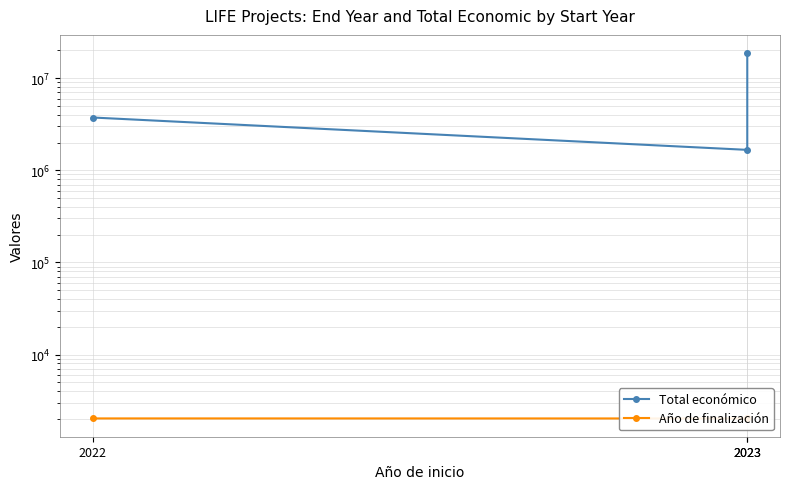

How many categories are shown in the chart?

3